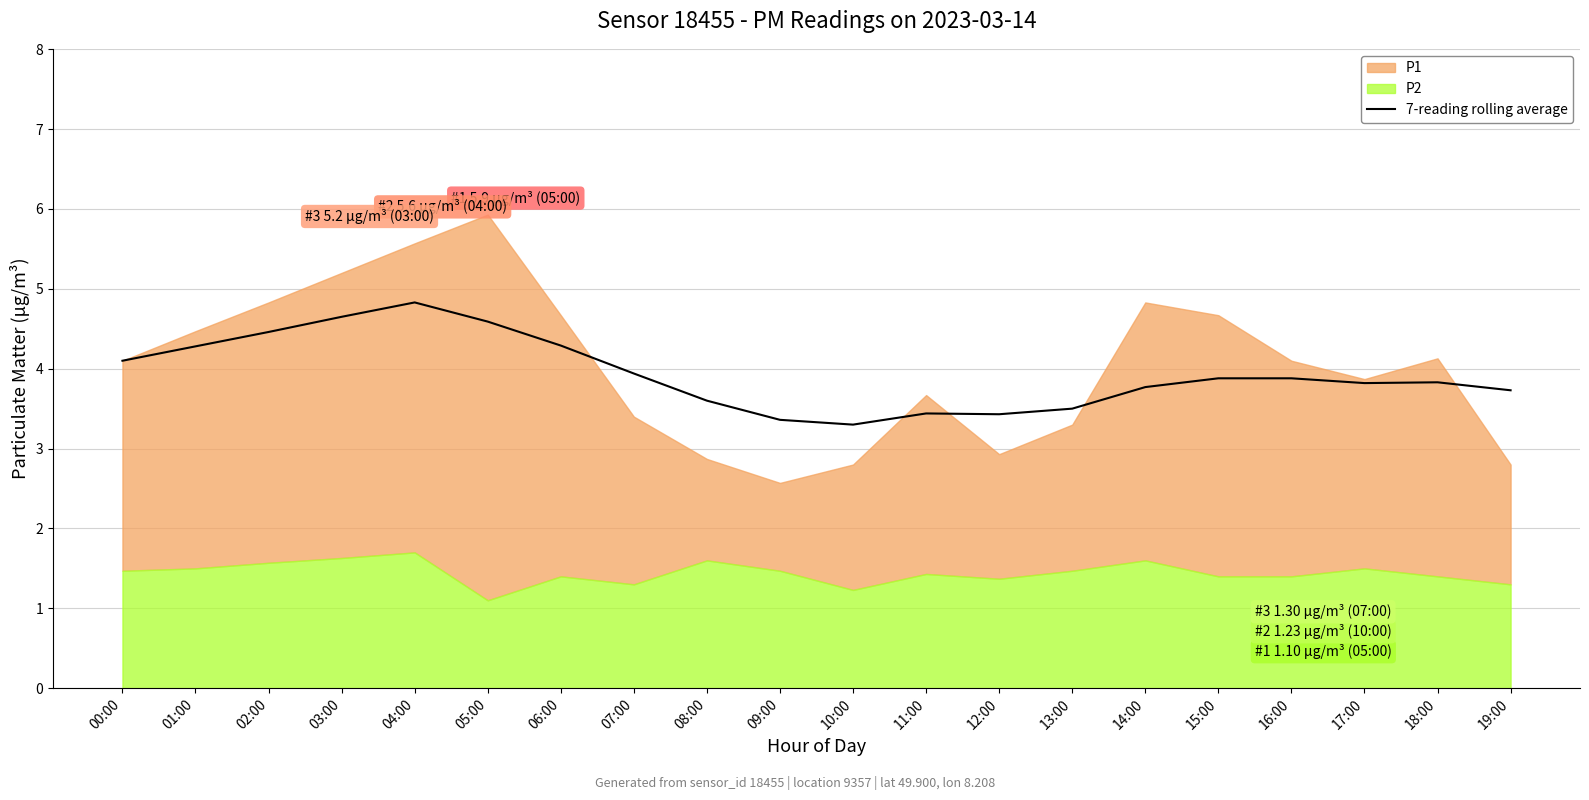

Which category has the highest value in the 7-reading rolling average series?

04:00